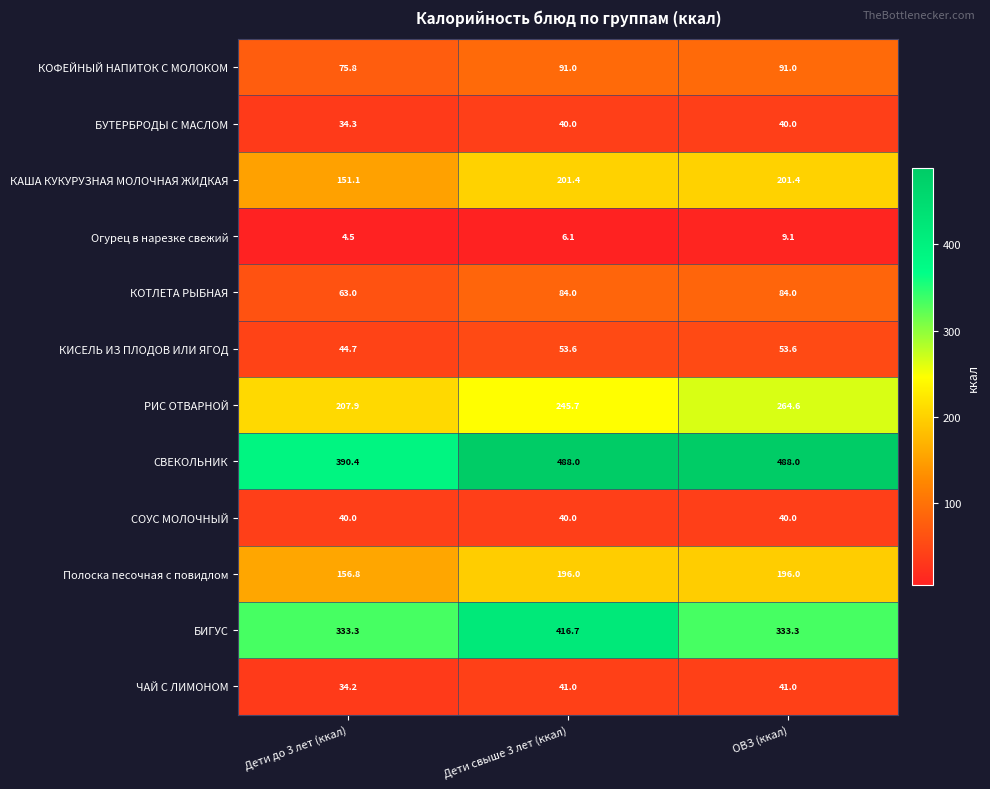

At how many categories does at least one series exceed 414?

2